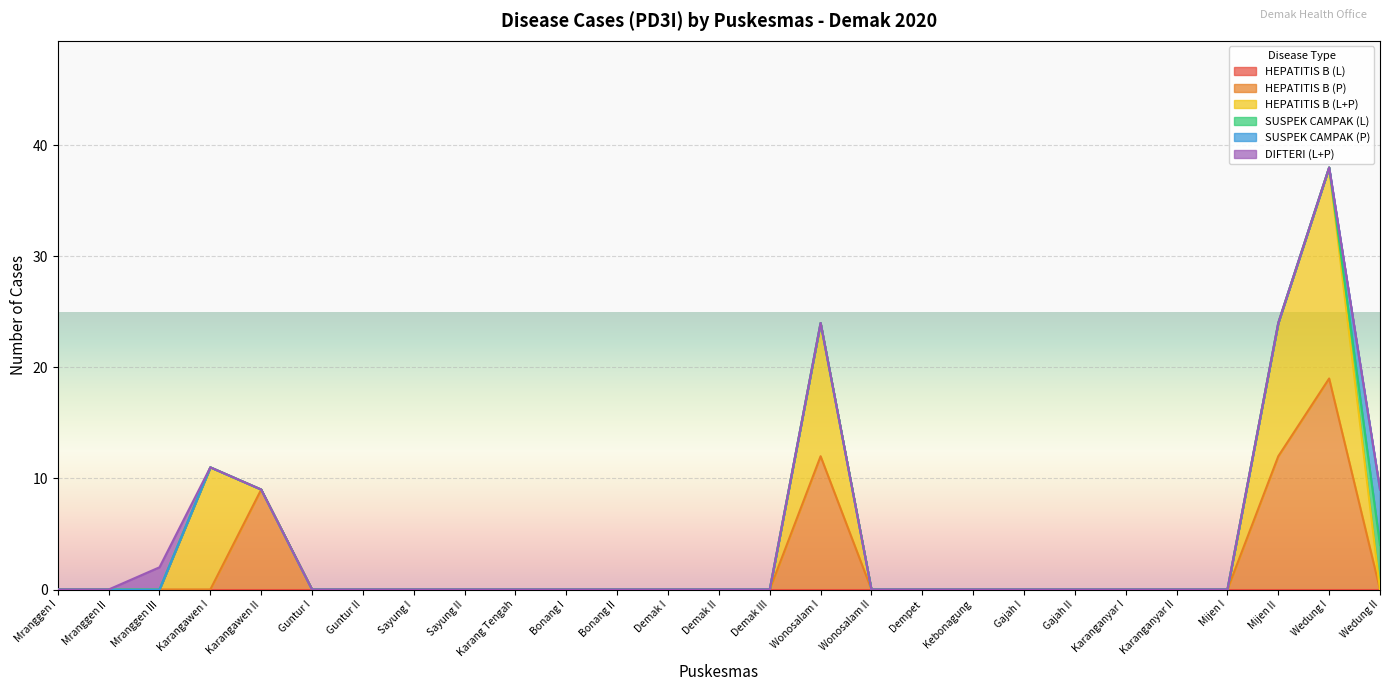

Which category has the lowest value in the HEPATITIS B (L) series?

Mranggen I